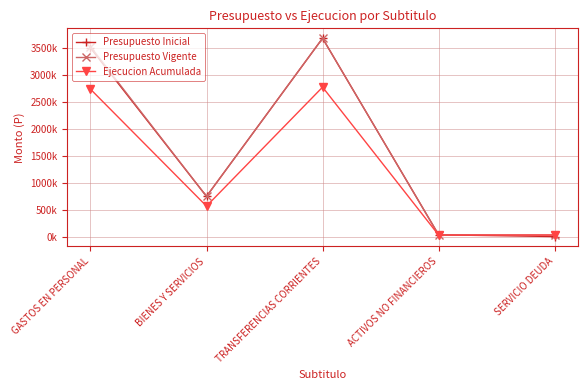

True or false: Presupuesto Vigente has a value of 30165 at SERVICIO DEUDA.

True